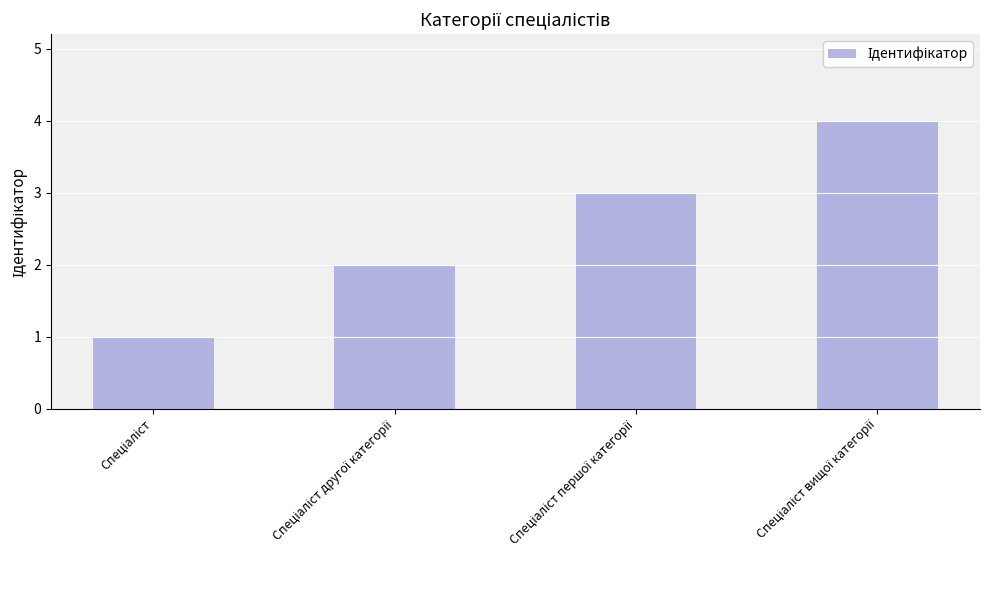

What is the difference between the maximum and second lowest values?

2